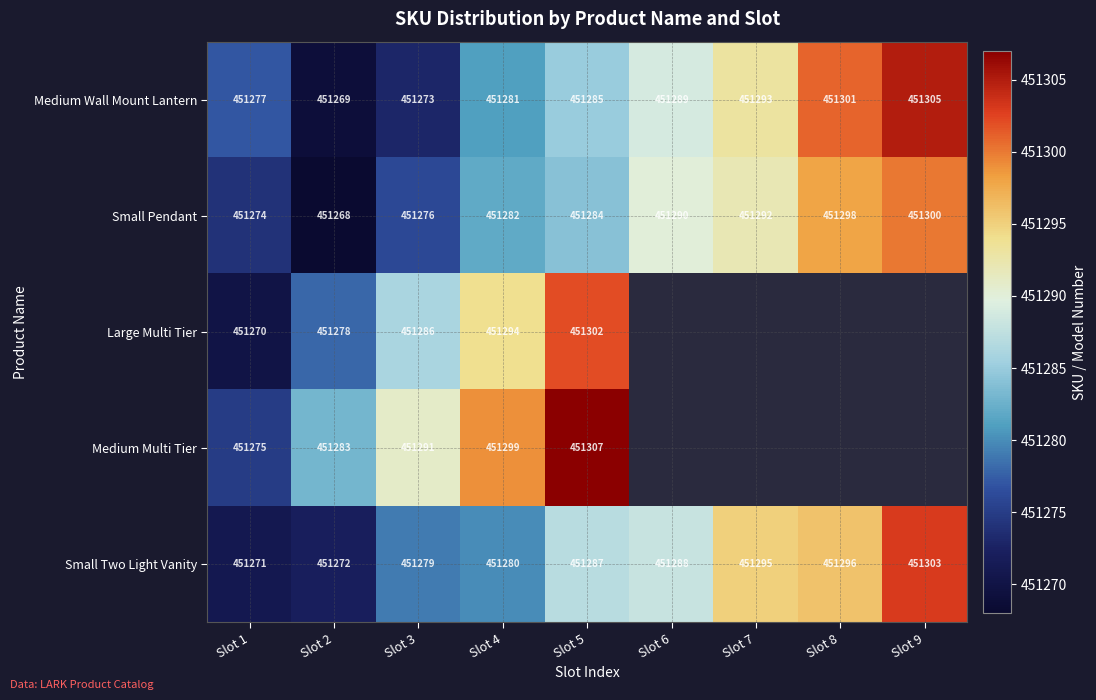

Rank the categories by Small Two Light Vanity value from highest to lowest.

Slot 9, Slot 8, Slot 7, Slot 6, Slot 5, Slot 4, Slot 3, Slot 2, Slot 1